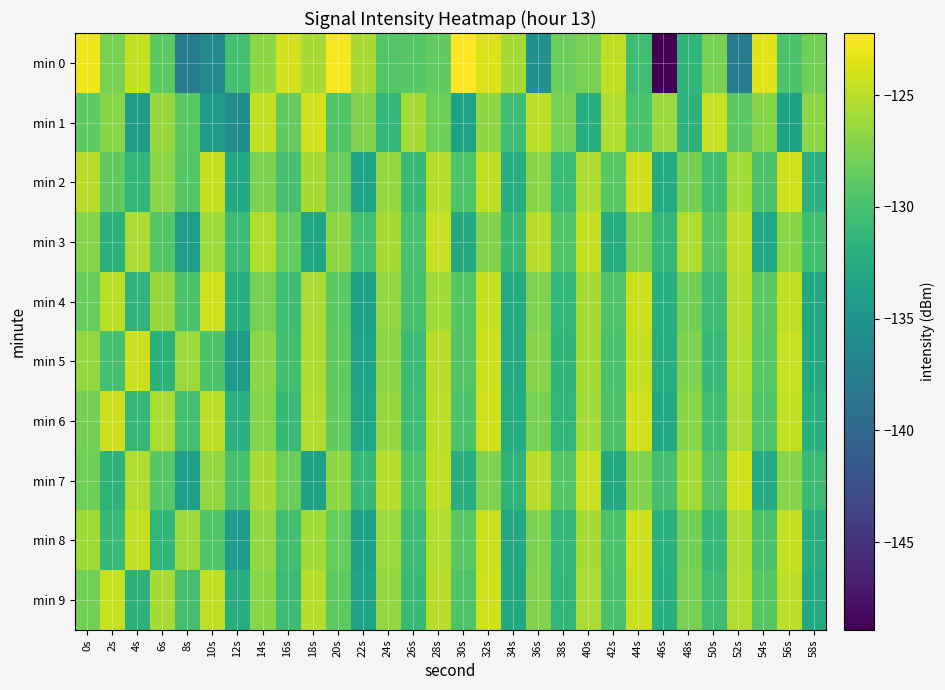

Rank the series at 16s from highest to lowest value.

min 0, min 7, min 3, min 1, min 2, min 5, min 8, min 4, min 9, min 6